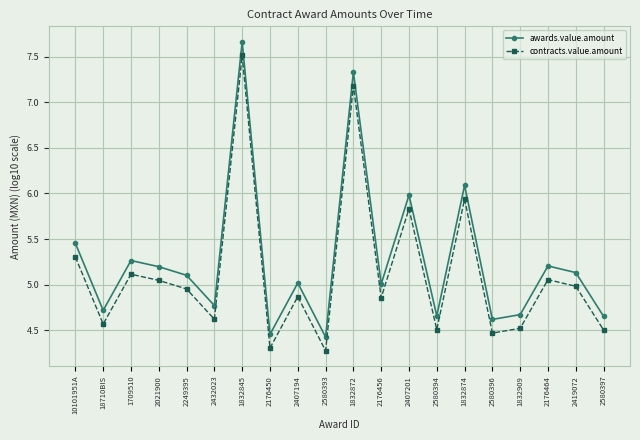

How many data points does each series have?

20